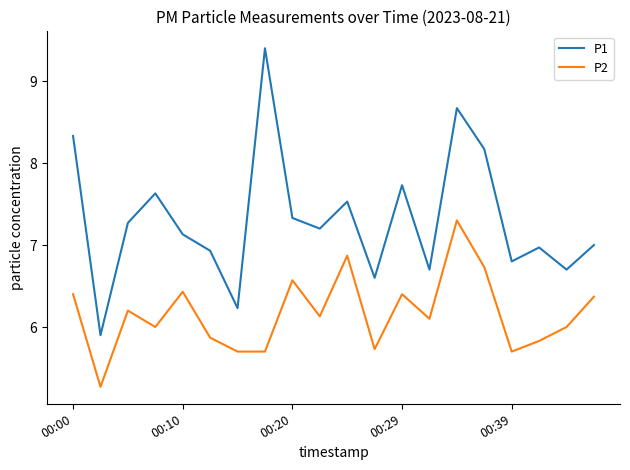

Rank the series by their average value, from lowest to highest.

P2, P1